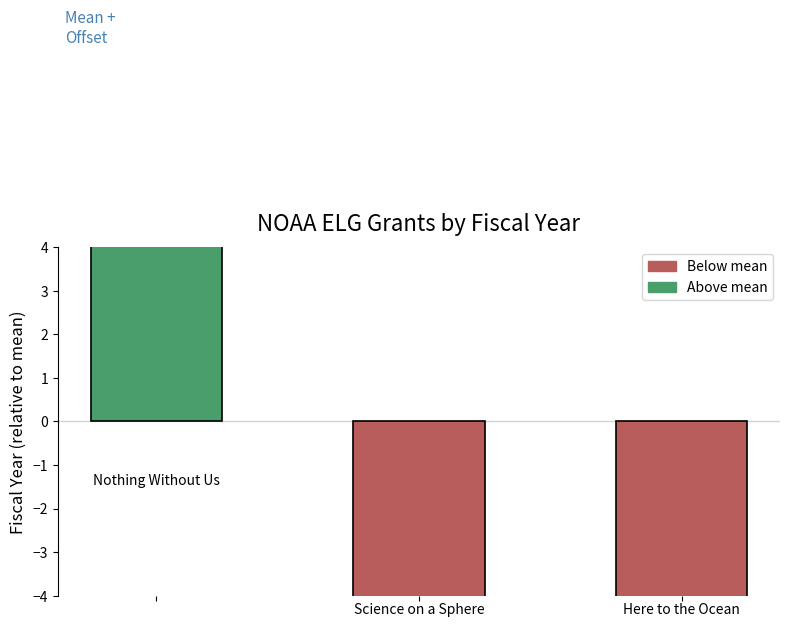

Reading left to right, transcribe all the data shown in this chart.

0=9.3	1=-4.7	2=-4.7